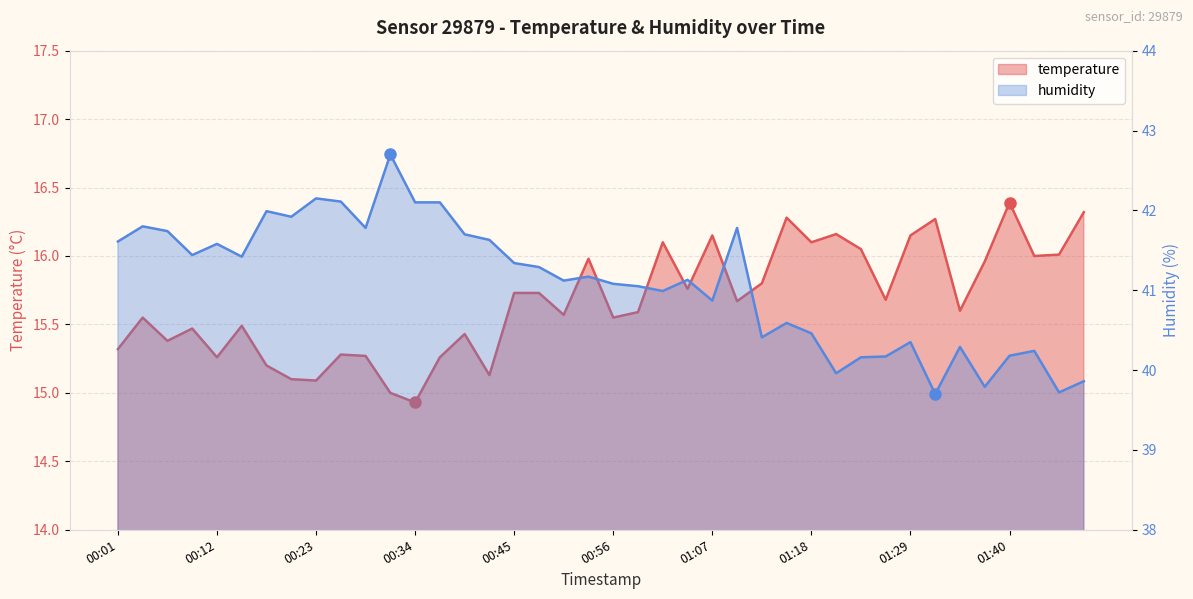

At which label is temperature closest to 15?

00:31